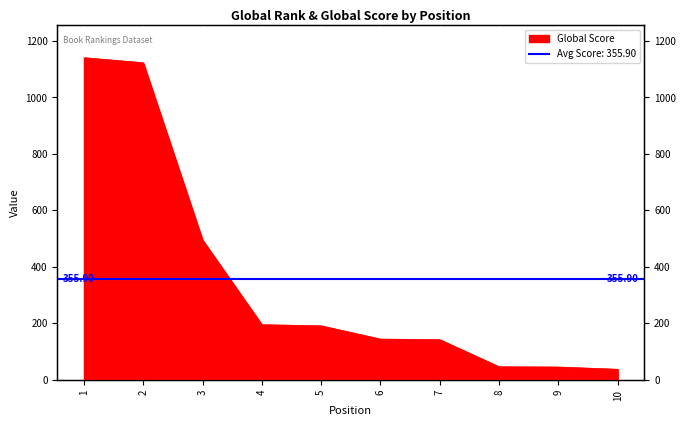

Rank the categories by value from lowest to highest.

10, 9, 8, 7, 6, 5, 4, 3, 2, 1